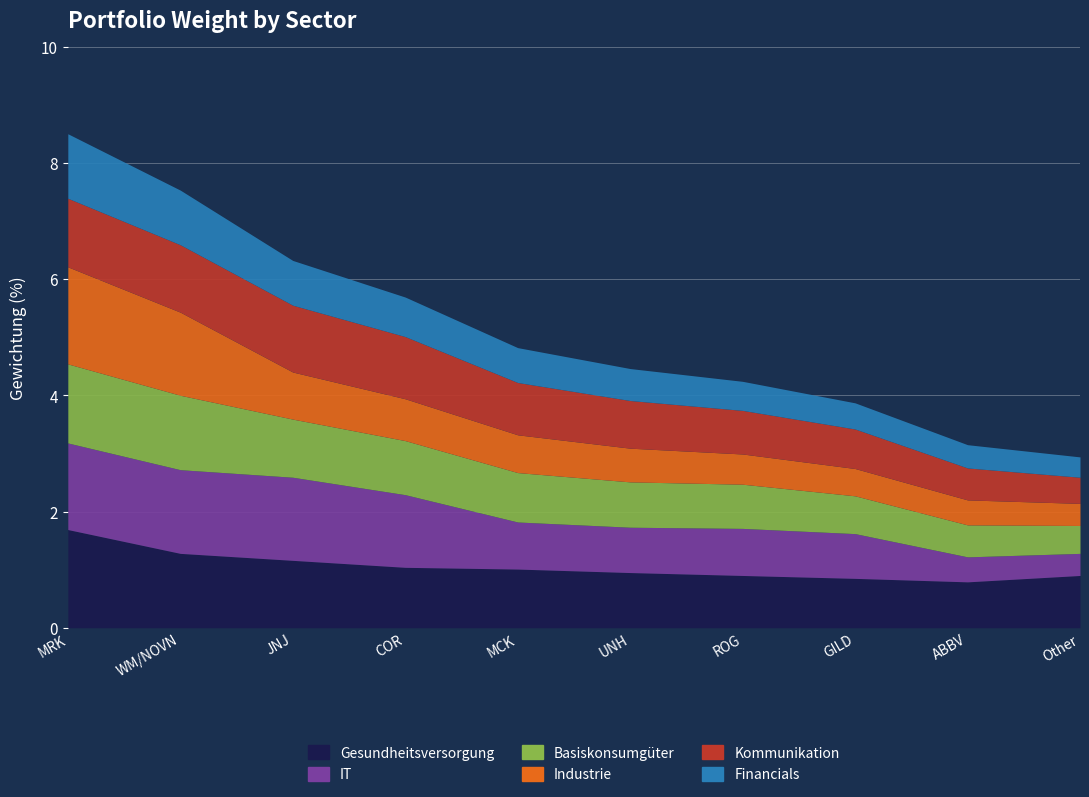

Is it true that IT equals 1.4 at JNJ?

True